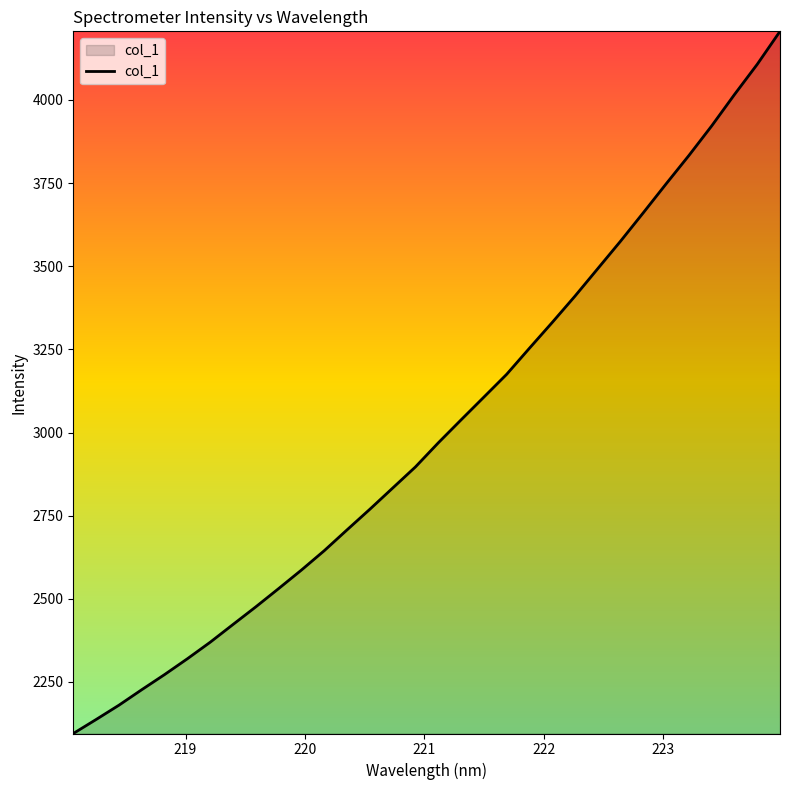

What is the greatest value displayed?

4206.4